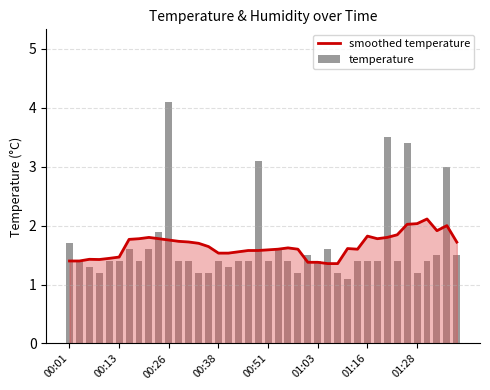

Count the number of categories in the chart.

40